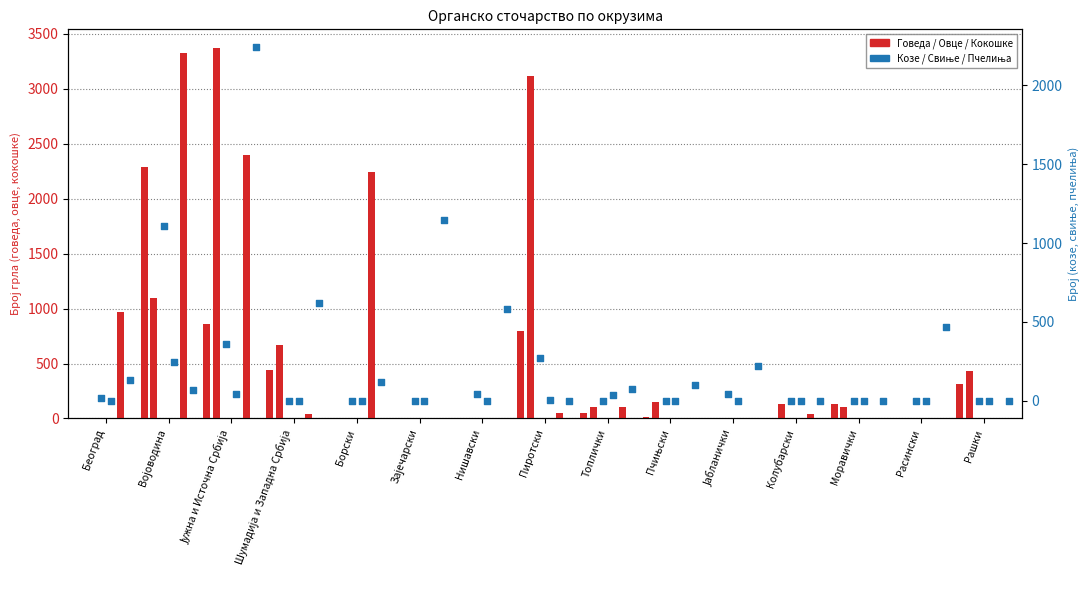

What is the total value across all series at Зајечарски?

1146